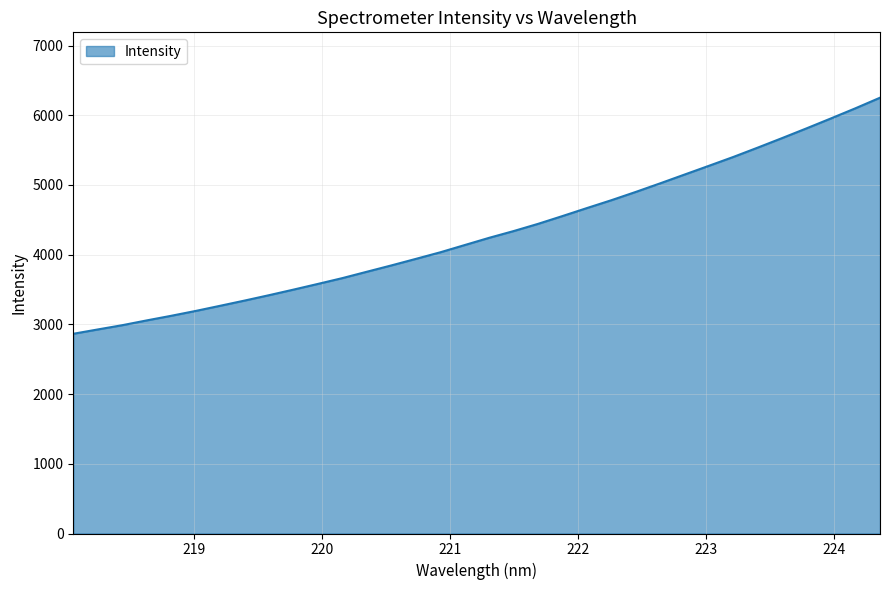

What is the greatest value displayed?

6252.4